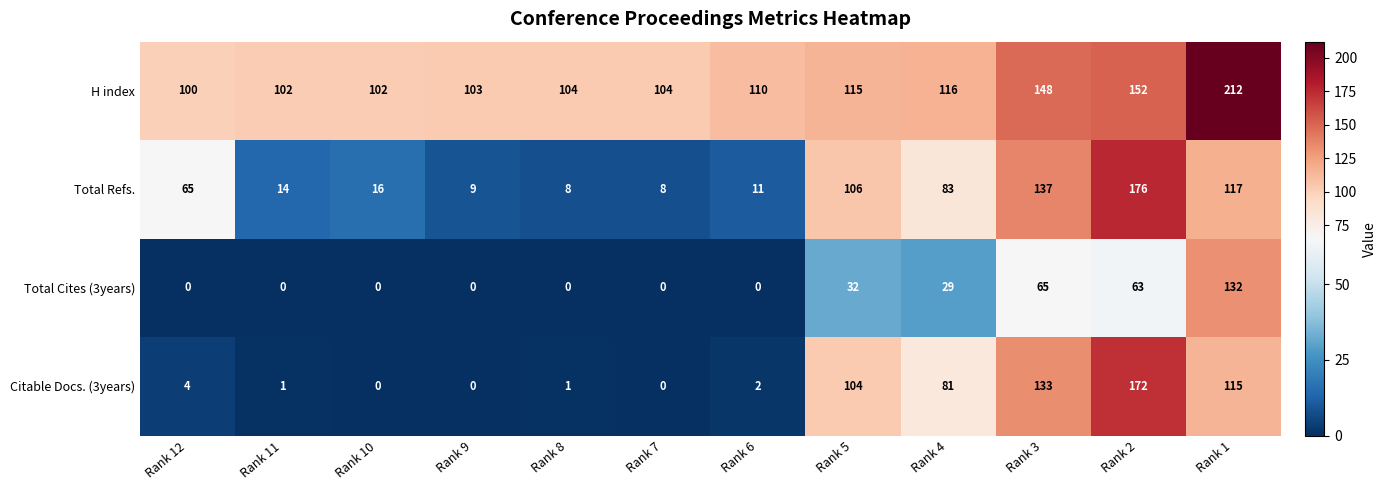

What is the difference between the Total Refs. values at Rank 1 and Rank 12?

52